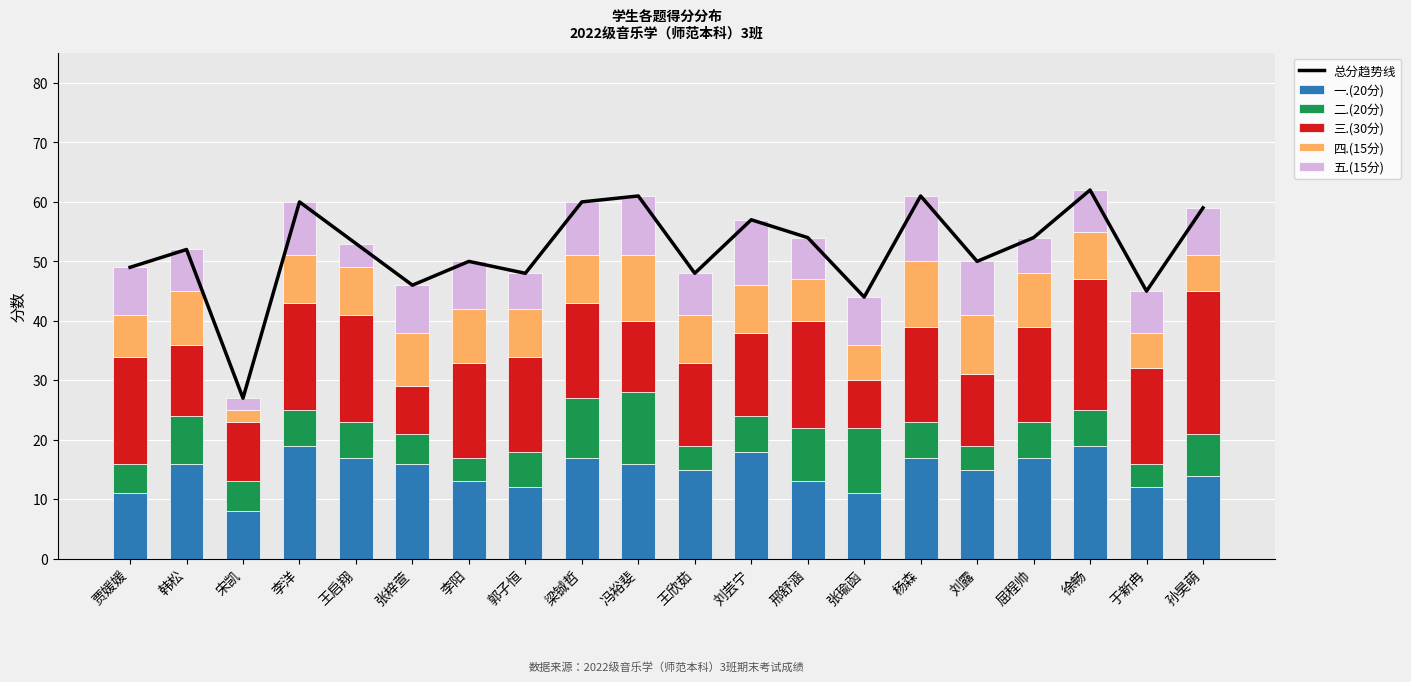

What is the sum of all 一.(20分) values?

296